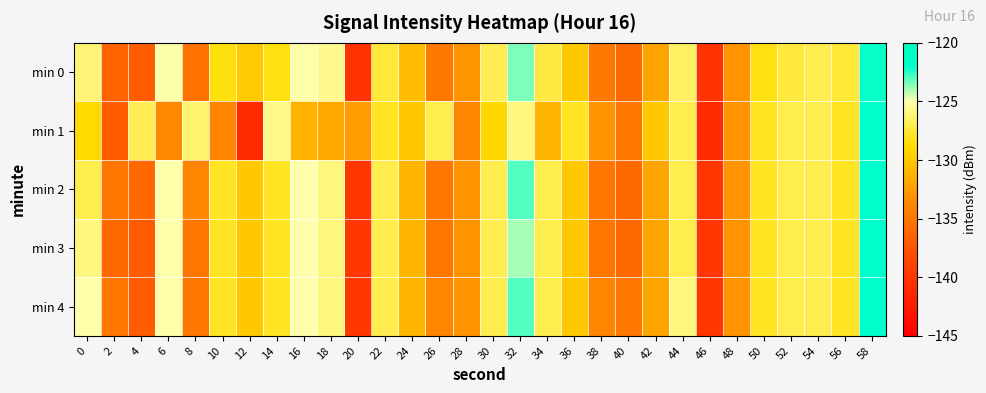

Which series has the largest total across all categories?

min 4